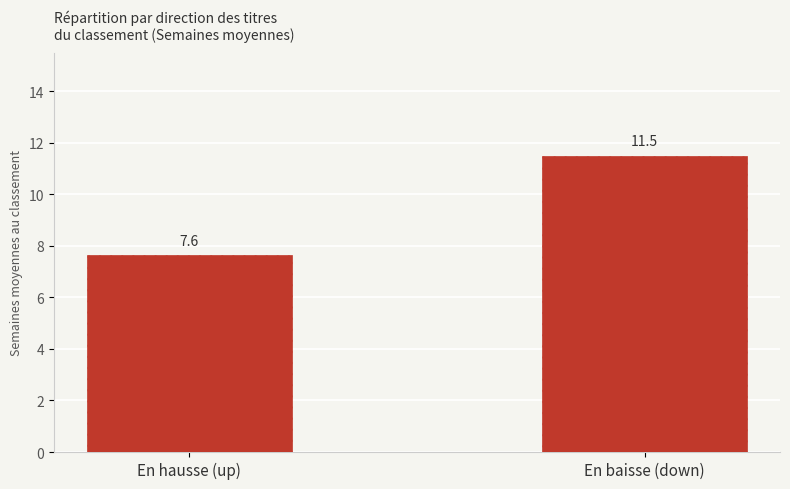

What is the label of the 2nd bar from the right?

En hausse (up)